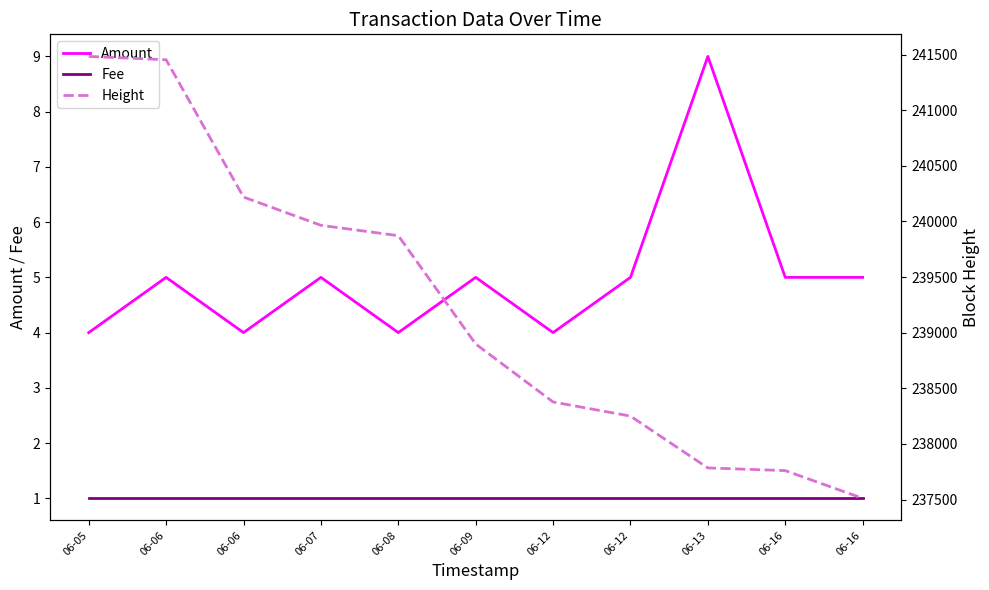

Does the chart have visible grid lines?

No